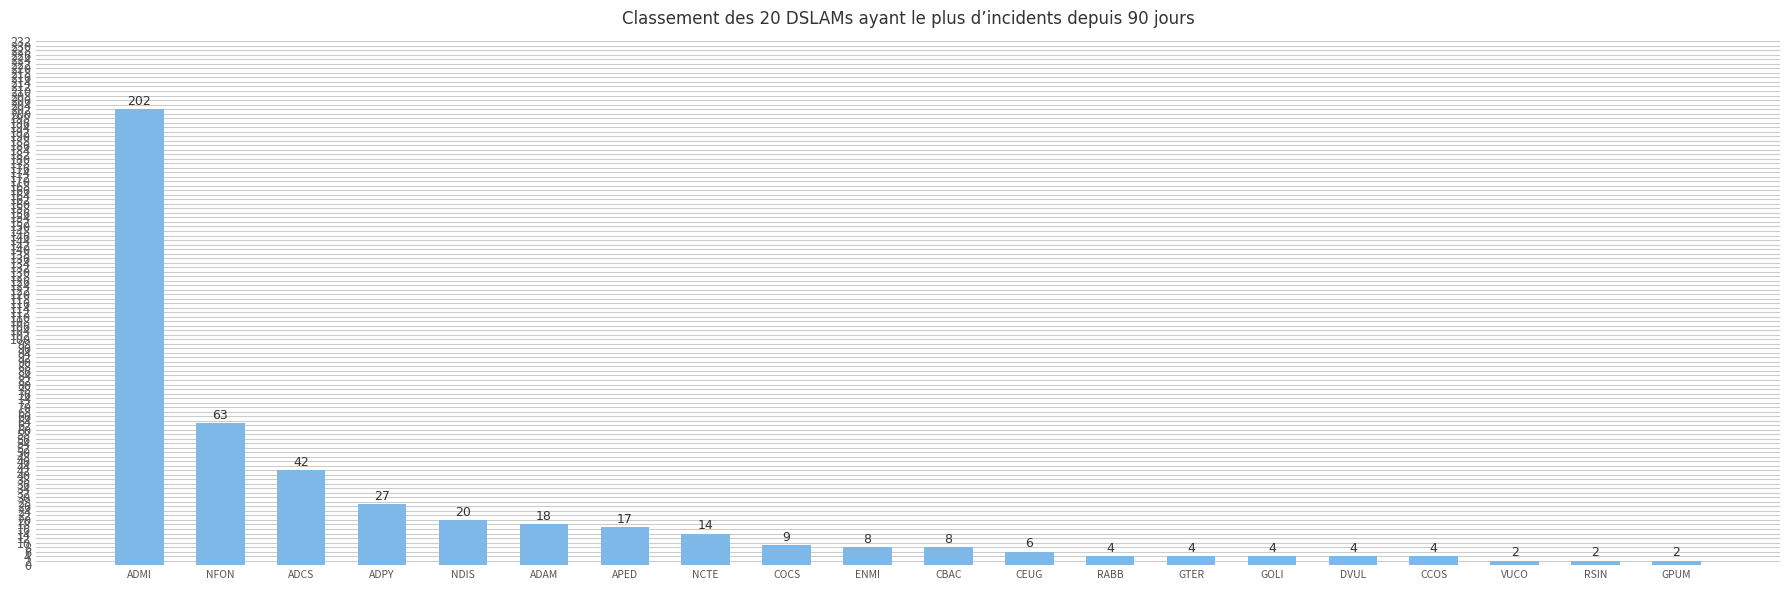

The chart shows a value of 2 at VUCO. True or false?

True